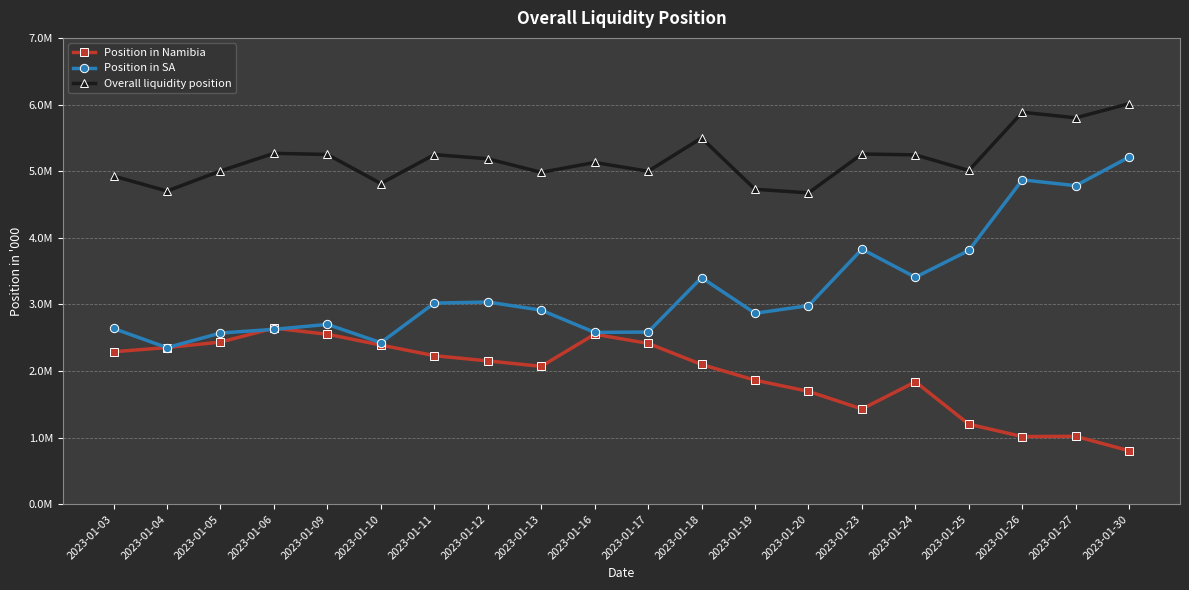

Is this an area chart (filled region under the line)?

No